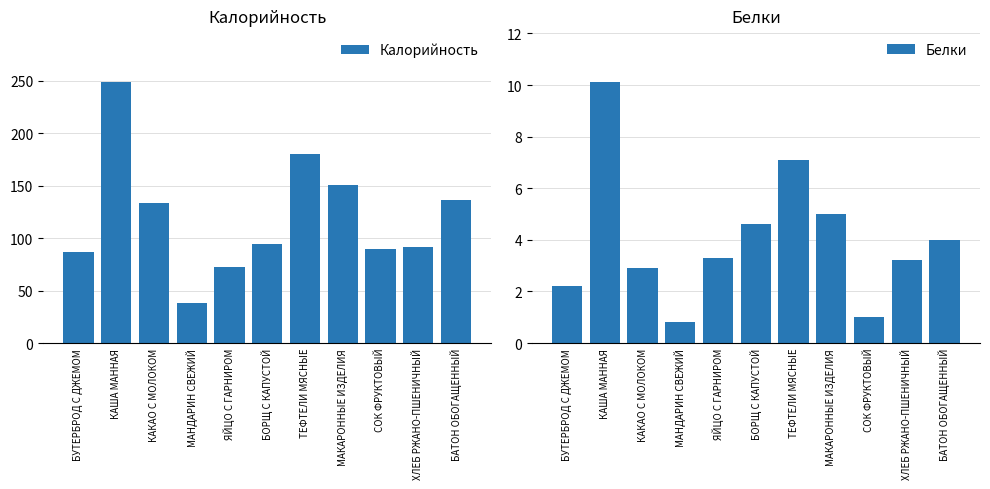

Reading left to right, transcribe all the data shown in this chart.

Калорийность: 86.8	248.6	134.0	38.0	72.4	94.0	180.0	151.0	90.0	92.0	136.0
Белки: 2.2	10.1	2.9	0.8	3.3	4.6	7.1	5.0	1.0	3.2	4.0